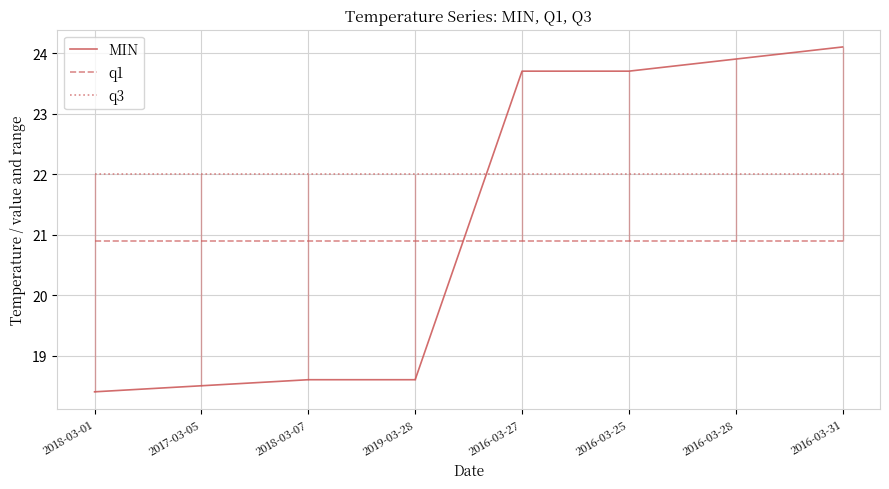

Is this an area chart (filled region under the line)?

No